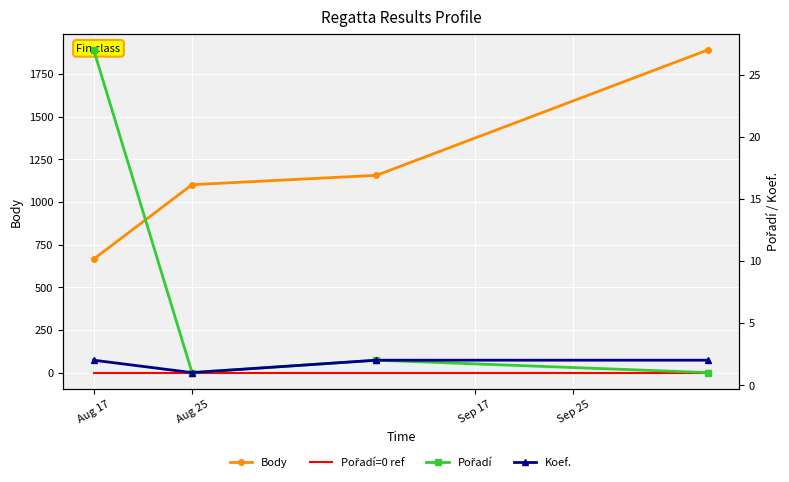

Rank the series at Sep 17 from highest to lowest value.

Body, Pořadí, Koef., Pořadí=0 ref